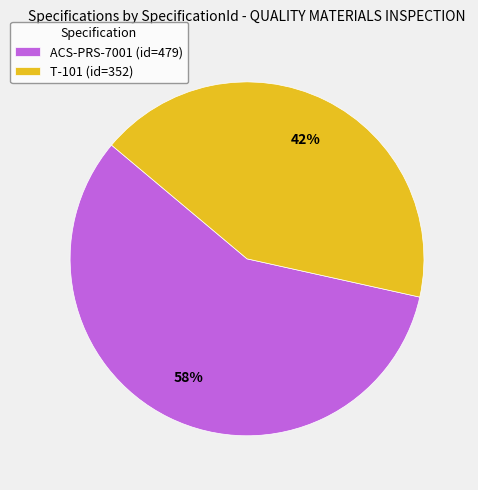

Does ACS-PRS-7001 account for over 50% of the chart?

Yes